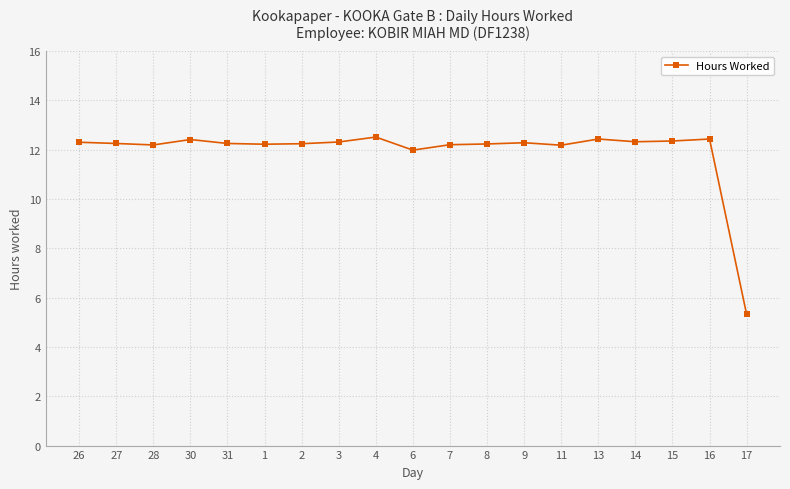

Is this an area chart (filled region under the line)?

No